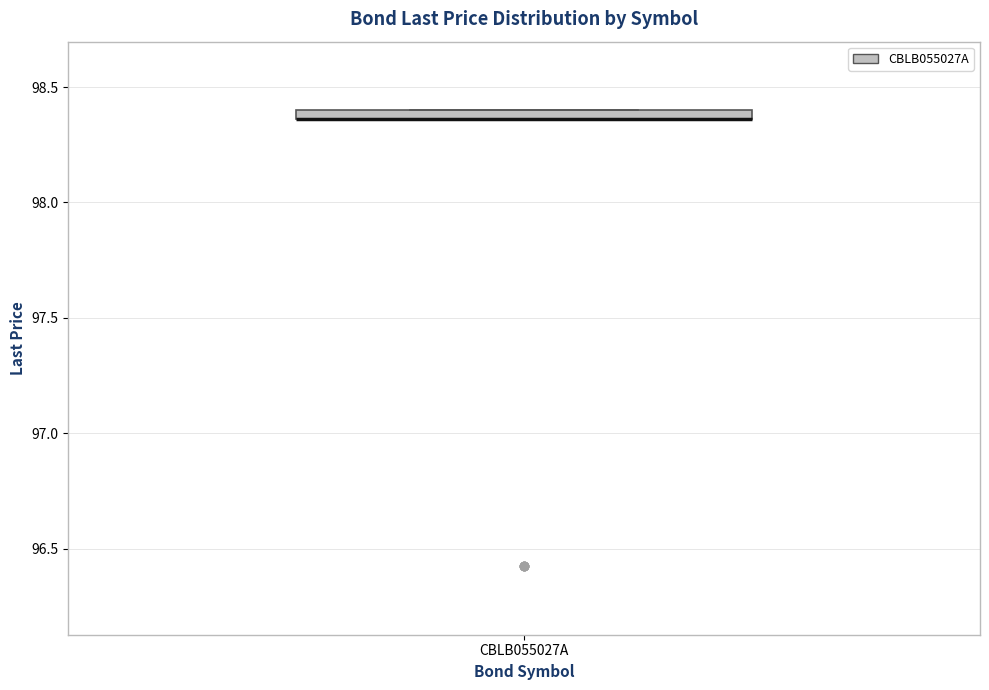

Where is the lower edge of the box for CBLB055027A on the y-axis? The values are not printed on the chart, so give them approximately, as read against the axis.

98.35